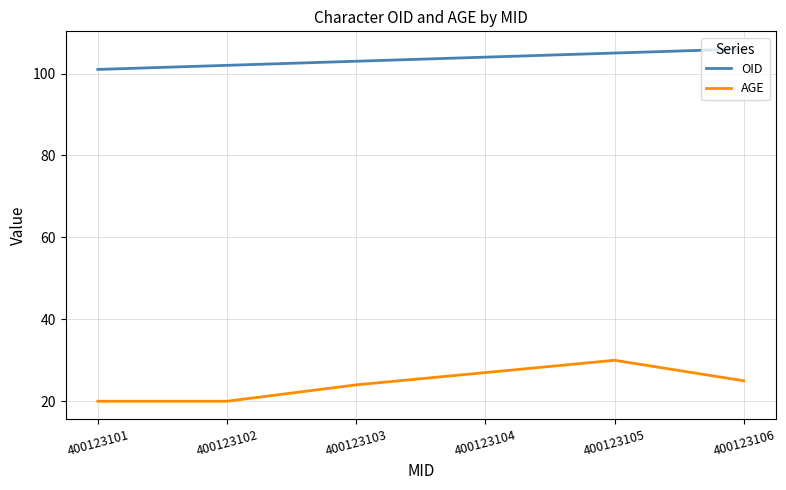

What is the difference between the highest and lowest values at 400123101?

81